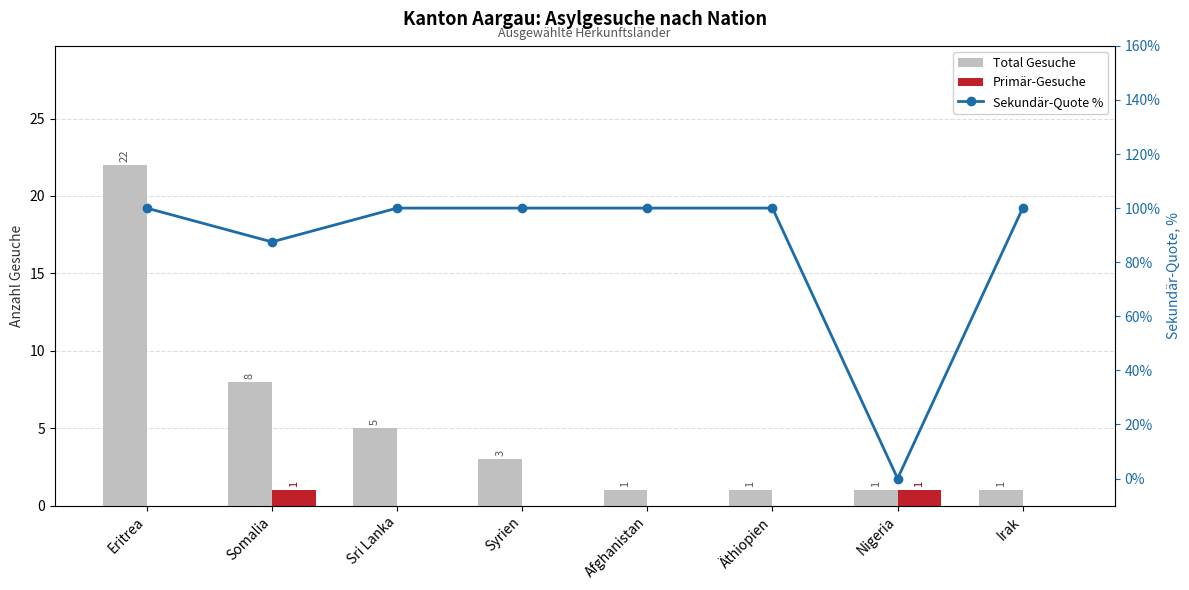

Is the value of Primär-Gesuche at Sri Lanka greater than the value of Total Gesuche at Nigeria?

No